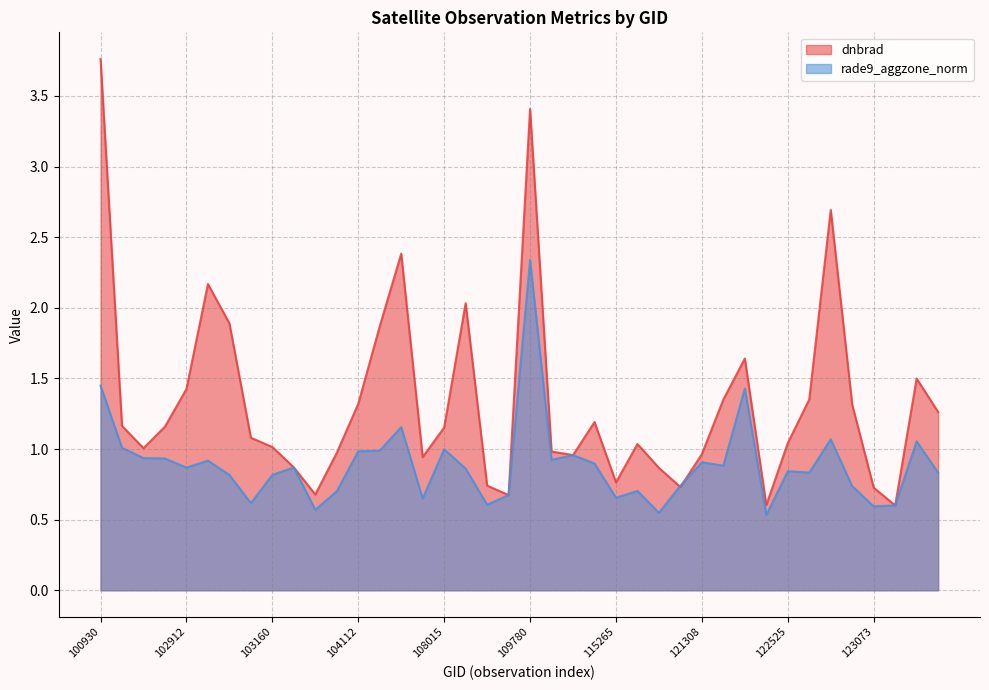

Reading left to right, transcribe all the data shown in this chart.

dnbrad: 3.8	1.2	1.0	1.2	1.4	2.2	1.9	1.1	1.0	0.9	0.7	1.0	1.3	1.9	2.4	0.9	1.2	2.0	0.7	0.7	3.4	1.0	1.0	1.2	0.8	1.0	0.9	0.7	1.0	1.4	1.6	0.6	1.0	1.4	2.7	1.3	0.7	0.6	1.5	1.3
rade9_aggzone_norm: 1.4	1.0	0.9	0.9	0.9	0.9	0.8	0.6	0.8	0.9	0.6	0.7	1.0	1.0	1.2	0.7	1.0	0.9	0.6	0.7	2.3	0.9	1.0	0.9	0.7	0.7	0.5	0.7	0.9	0.9	1.4	0.5	0.8	0.8	1.1	0.7	0.6	0.6	1.1	0.8